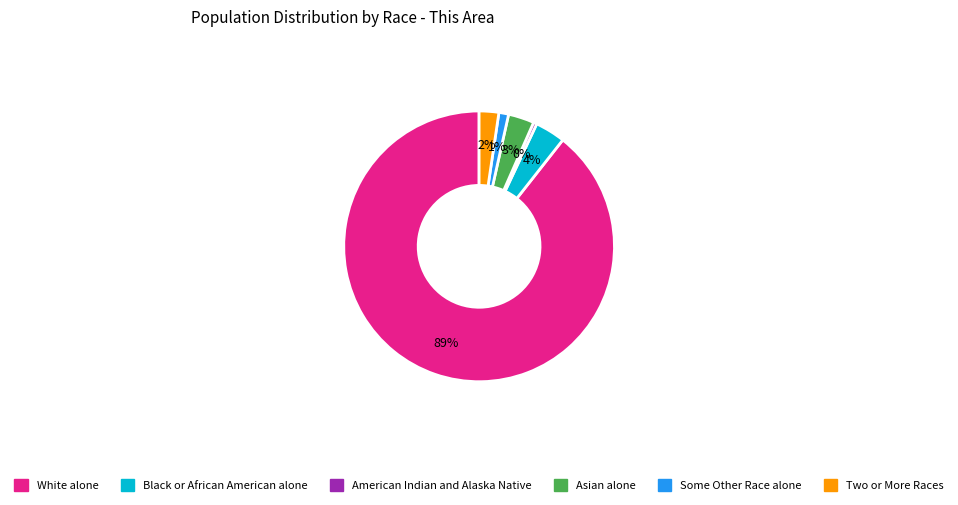

Is the sum of Some Other Race alone and White alone greater than half?

Yes